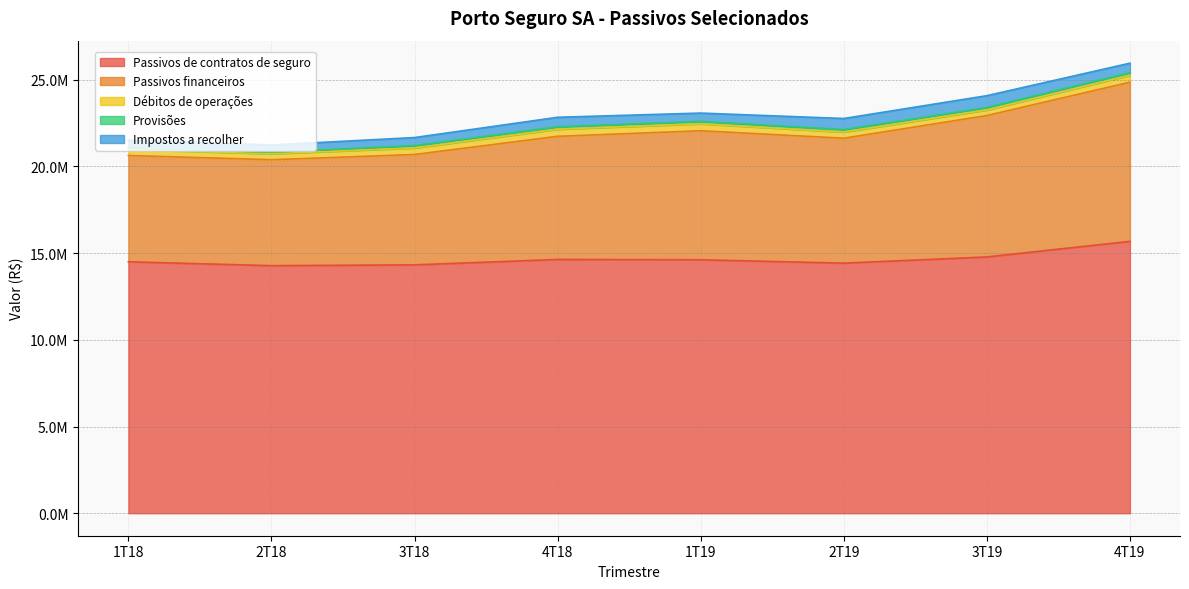

The value of Débitos de operações at 3T19 is 321773. True or false?

True